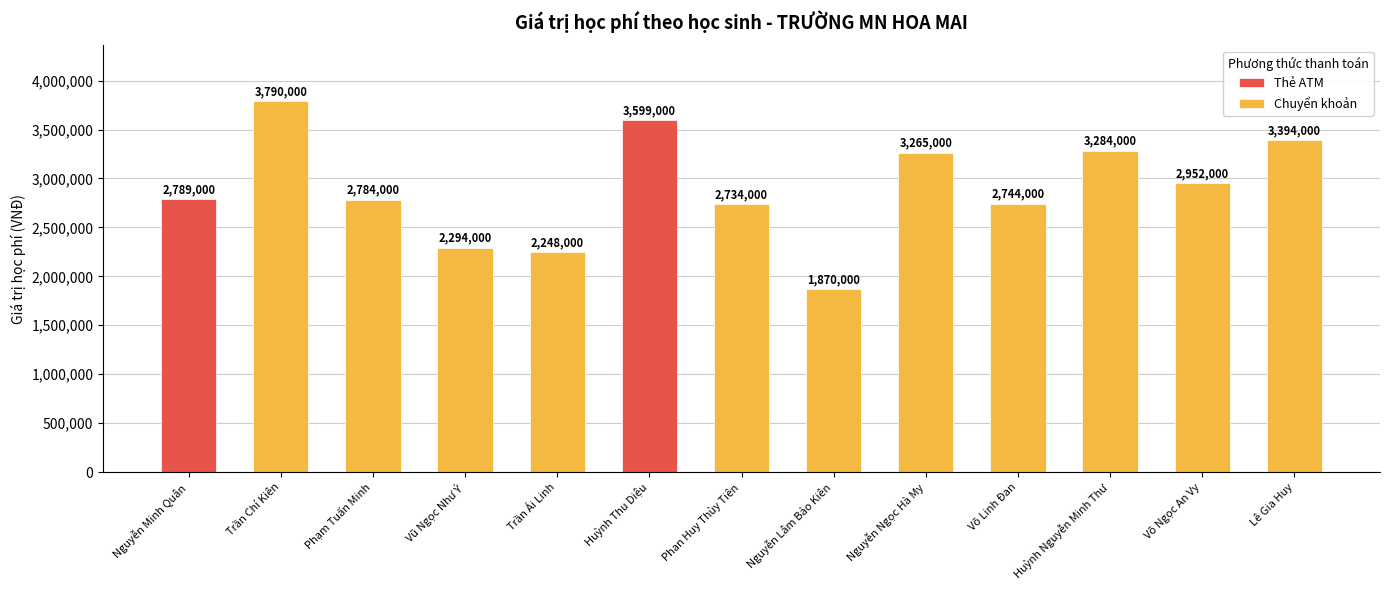

Reading left to right, list all the values displayed in this chart.

2789000	3790000	2784000	2294000	2248000	3599000	2734000	1870000	3265000	2744000	3284000	2952000	3394000